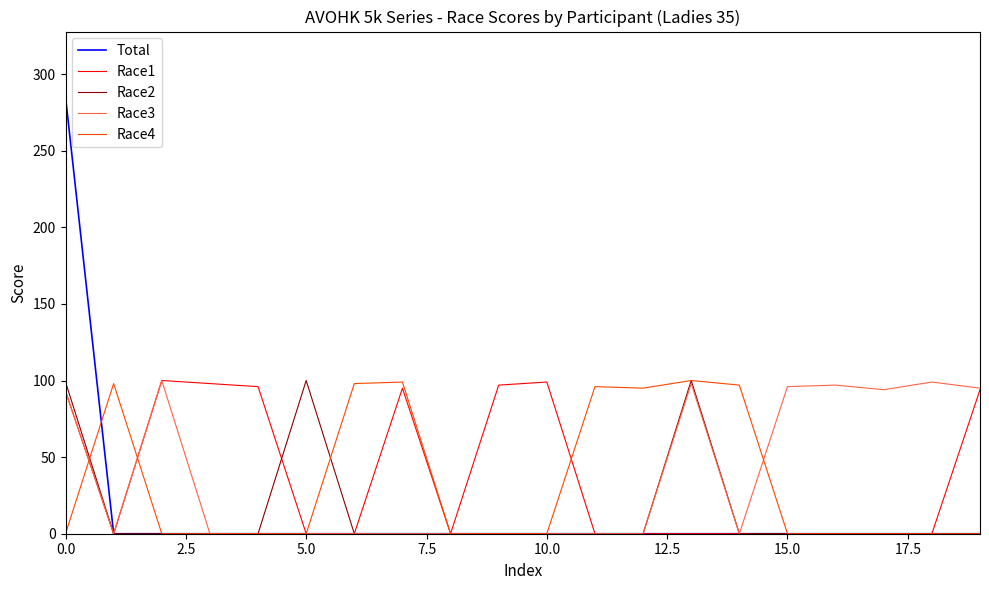

What is the highest value of the Race4 series?

100